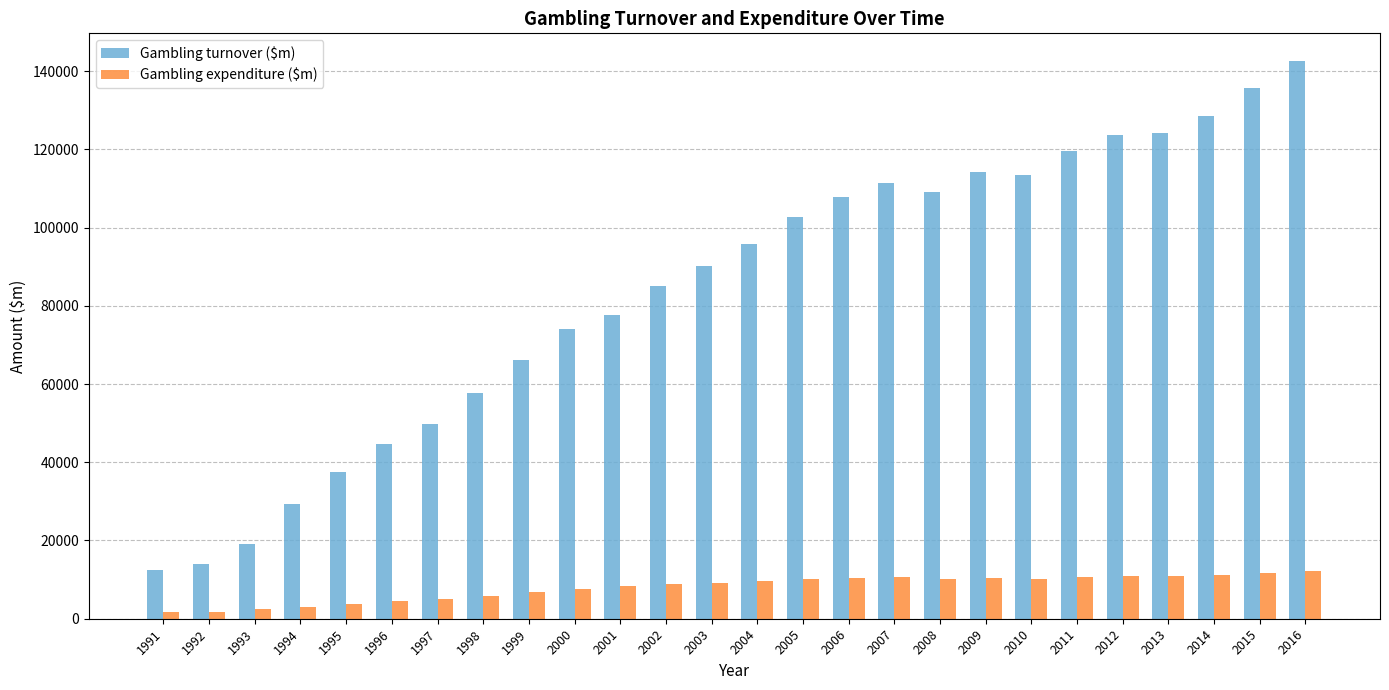

What is the difference between the second highest and minimum values in the Gambling turnover ($m) series?

123143.3